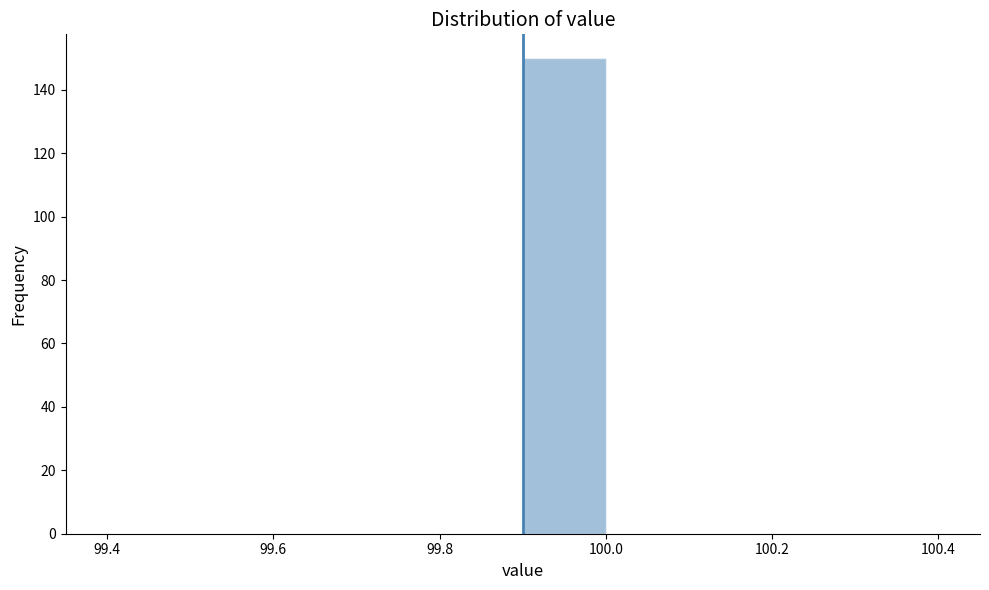

Which range on the x-axis has the tallest bar?

99.9 to 100.0